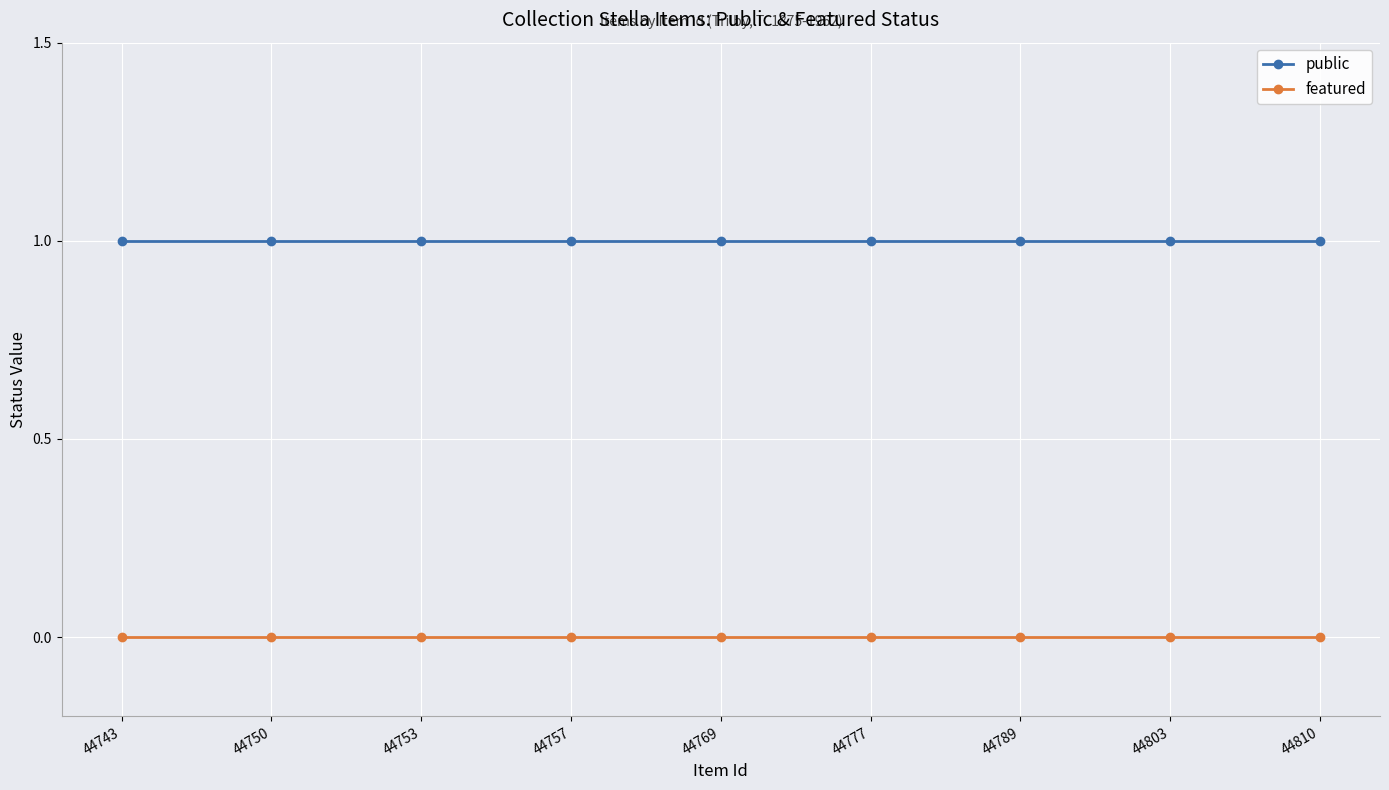

What are all the series names shown in the legend?

public, featured